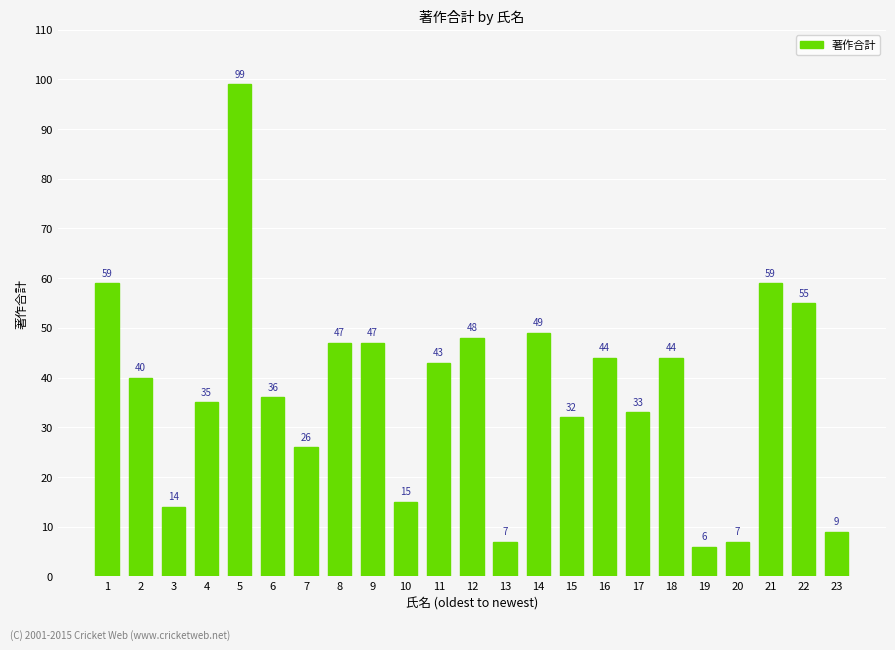

What is the value of the 15th bar from the left?

32